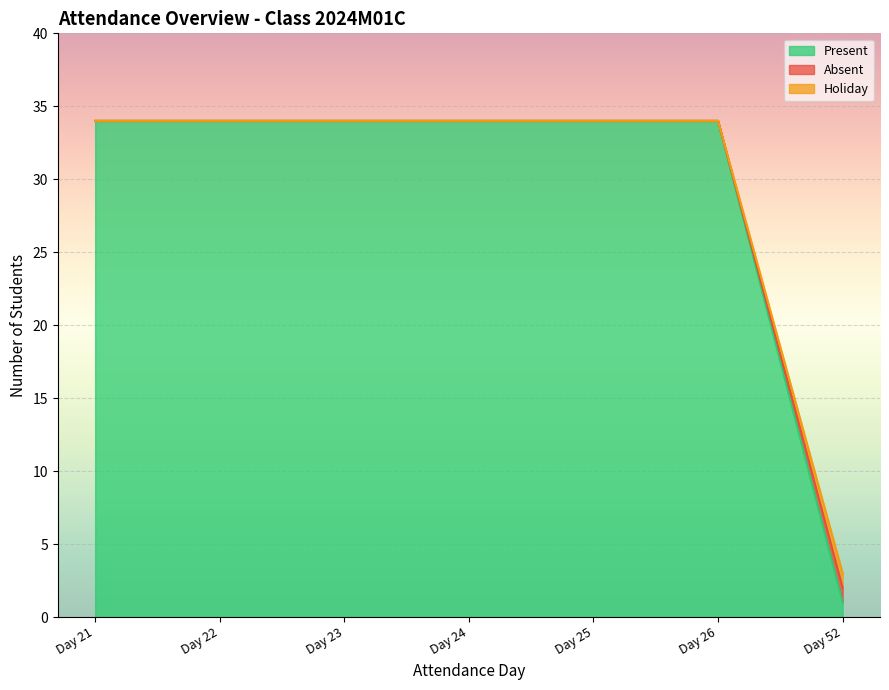

The Absent series shows 0 at 9. True or false?

False